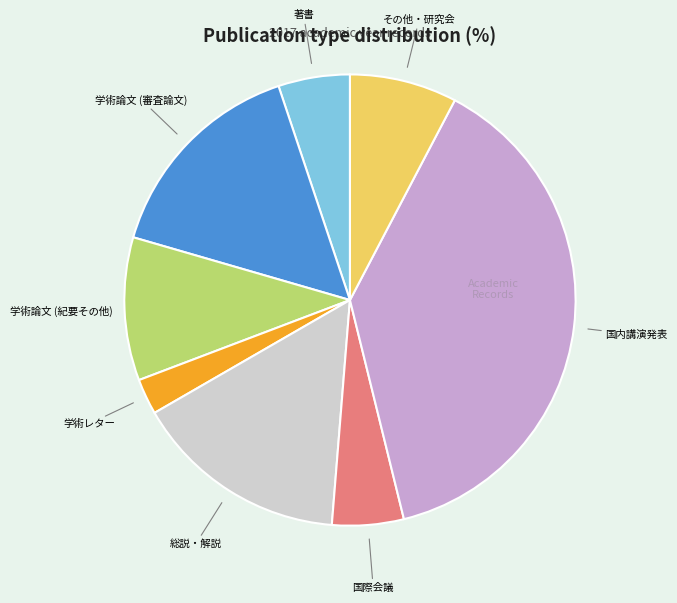

Is there a majority slice in this chart?

No